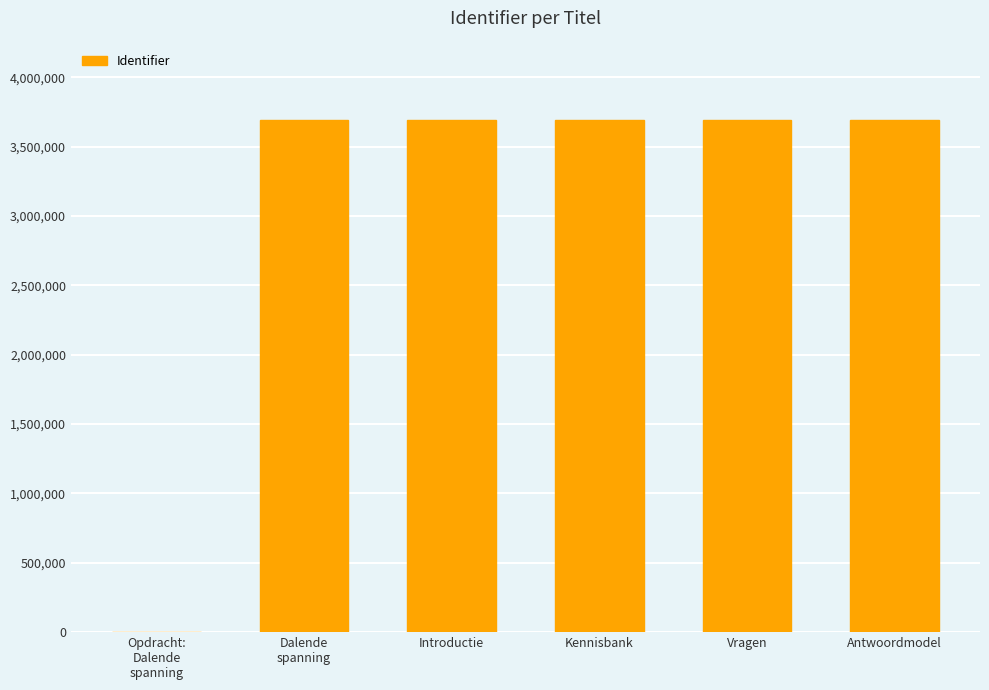

What is the sum of the values at Kennisbank and Antwoordmodel?

7382604